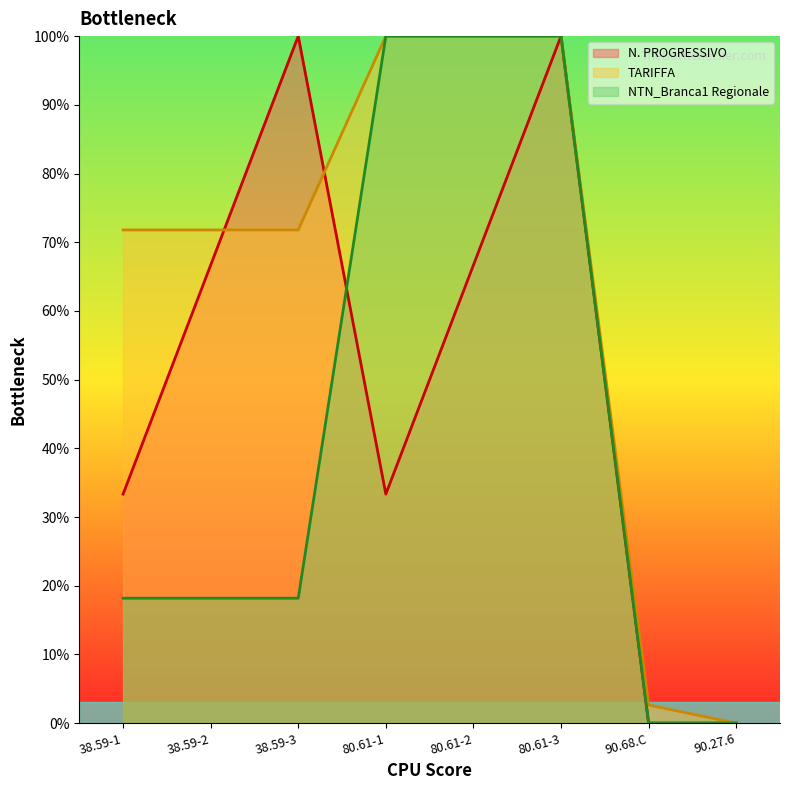

How many distinct data groups are displayed?

3